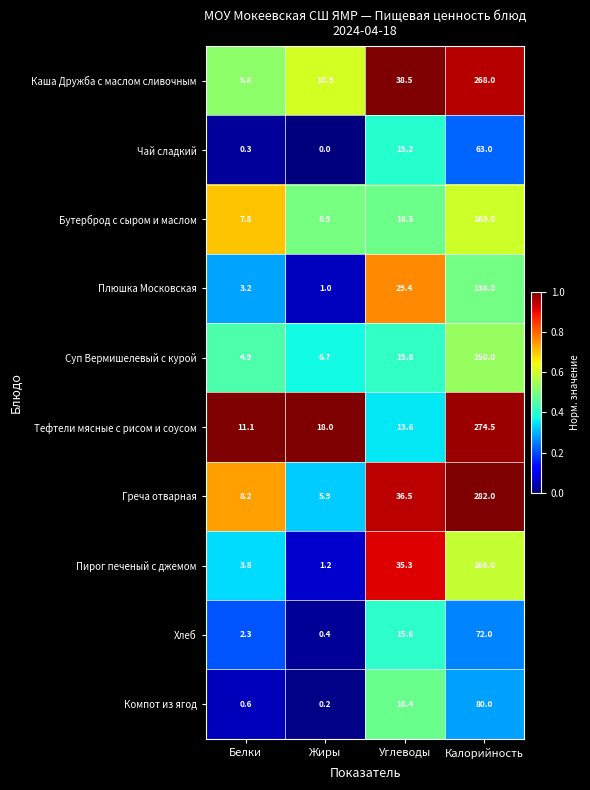

Which series has the largest range (max minus min)?

Греча отварная